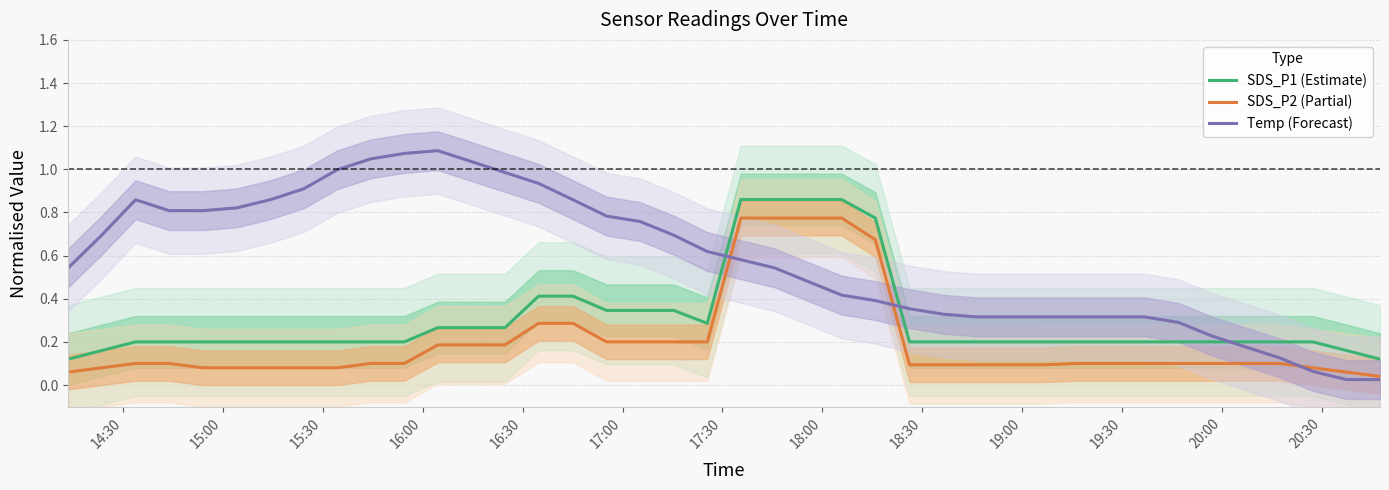

Rank the series by their maximum value, from lowest to highest.

SDS_P2 (Partial), SDS_P1 (Estimate), Temp (Forecast)